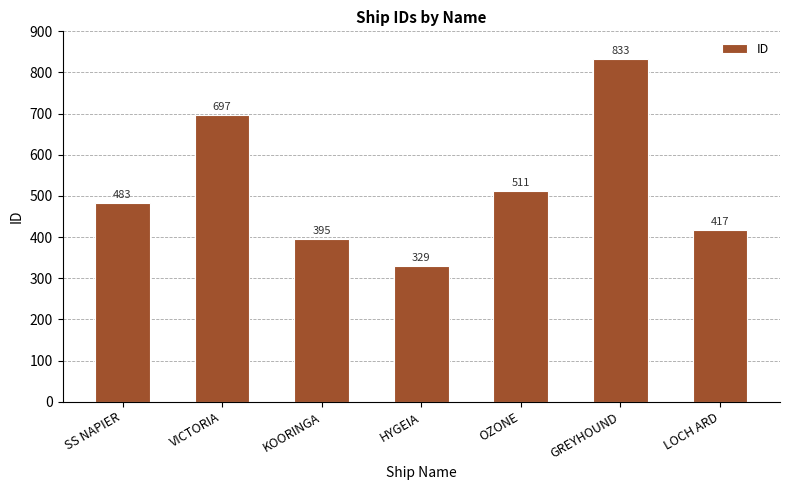

What position from the left is LOCH ARD?

7